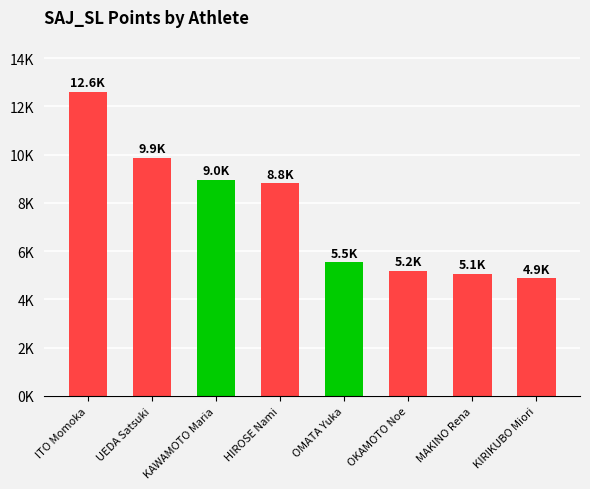

What is the change in value from ITO Momoka to HIROSE Nami?

-3793